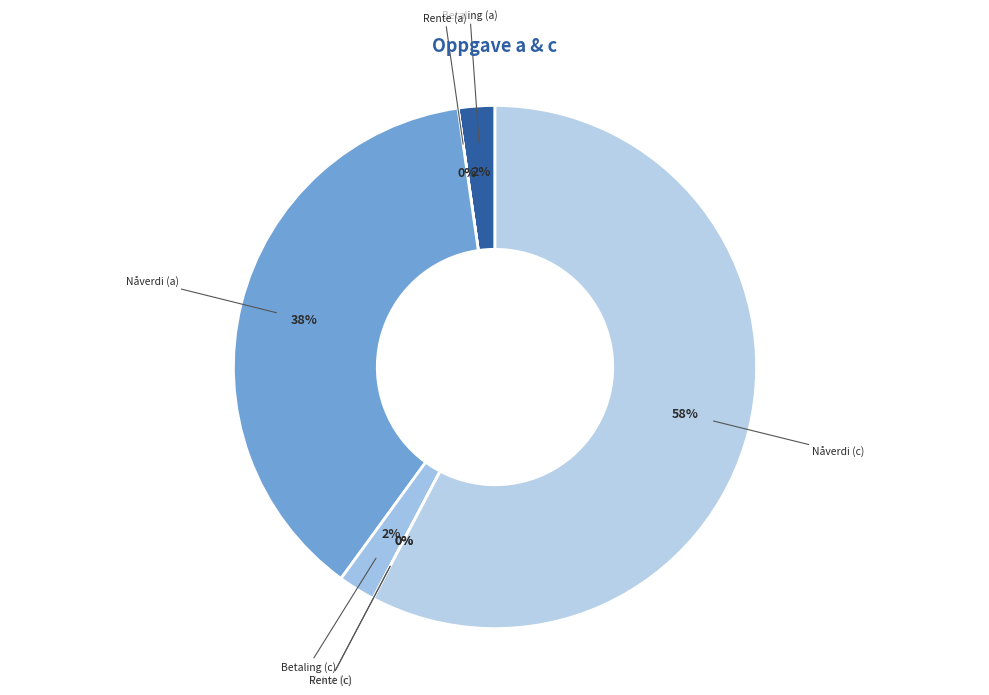

Which has a higher value, Betaling (a) or Nåverdi (c)?

Nåverdi (c)